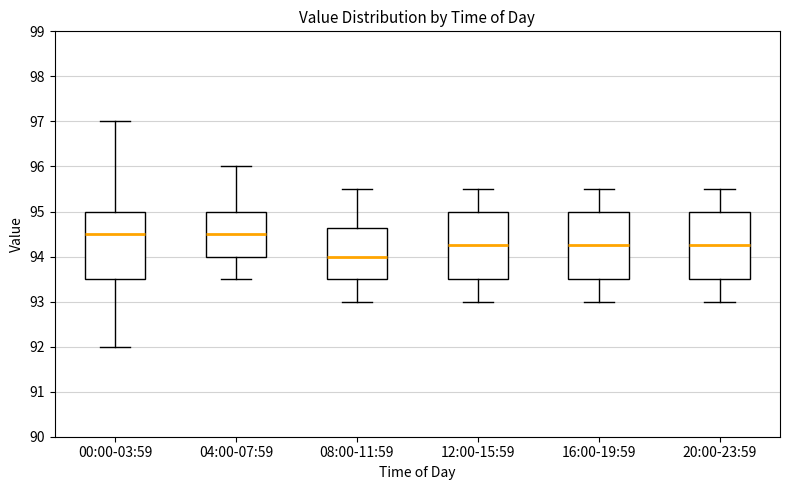

Reading left to right, read every box against the y-axis: the position of its median line, the range the box covers, and the ends of its whiskers. The values are not printed on the chart, so give them approximately, as read against the axis.

00:00-03:59: median 94.5, box 93.5 to 95.0, whiskers 92.0 to 97.0
04:00-07:59: median 94.5, box 94.0 to 95.0, whiskers 93.5 to 96.0
08:00-11:59: median 94.0, box 93.5 to 94.6, whiskers 93.0 to 95.5
12:00-15:59: median 94.3, box 93.5 to 95.0, whiskers 93.0 to 95.5
16:00-19:59: median 94.3, box 93.5 to 95.0, whiskers 93.0 to 95.5
20:00-23:59: median 94.3, box 93.5 to 95.0, whiskers 93.0 to 95.5